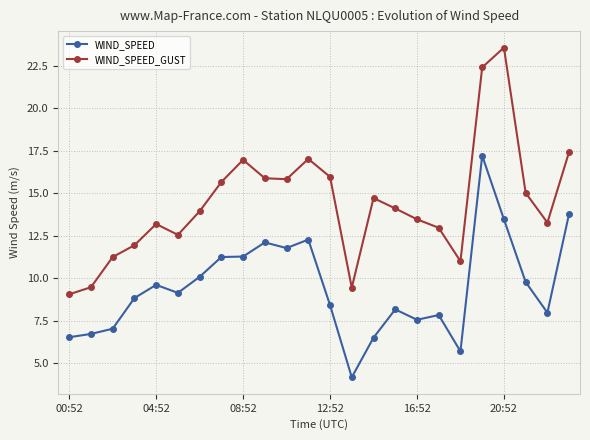

List the series in order of their overall mean, lowest first.

WIND_SPEED, WIND_SPEED_GUST